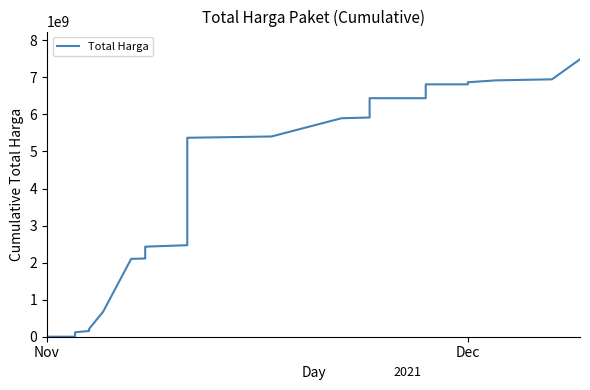

True or false: the data shows 79477 at Nov.

False